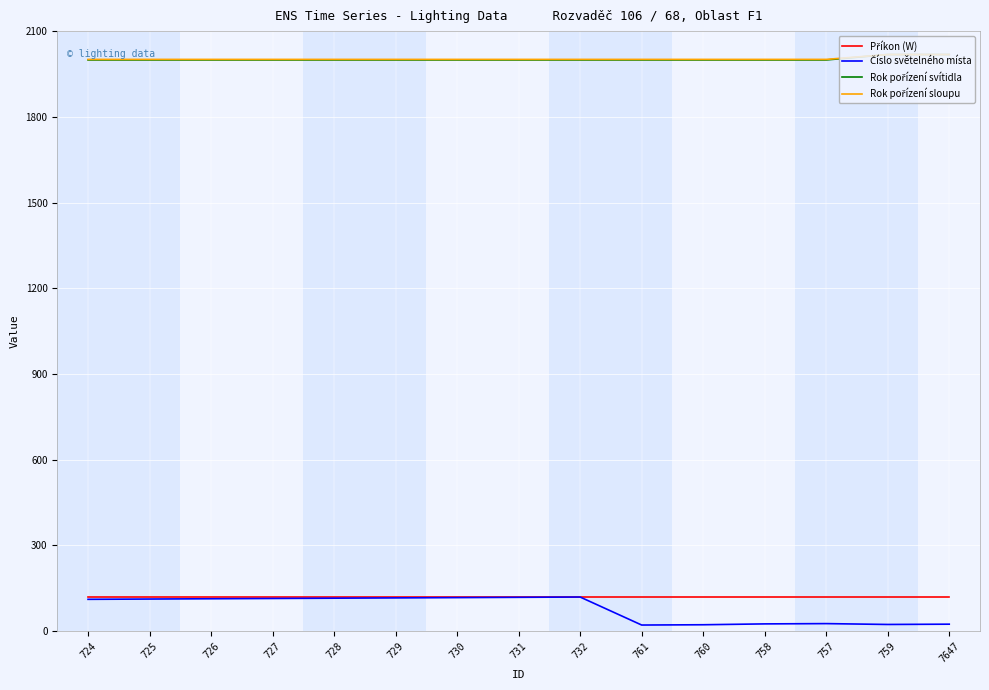

What is the difference between the highest and lowest values at 7647?

1994